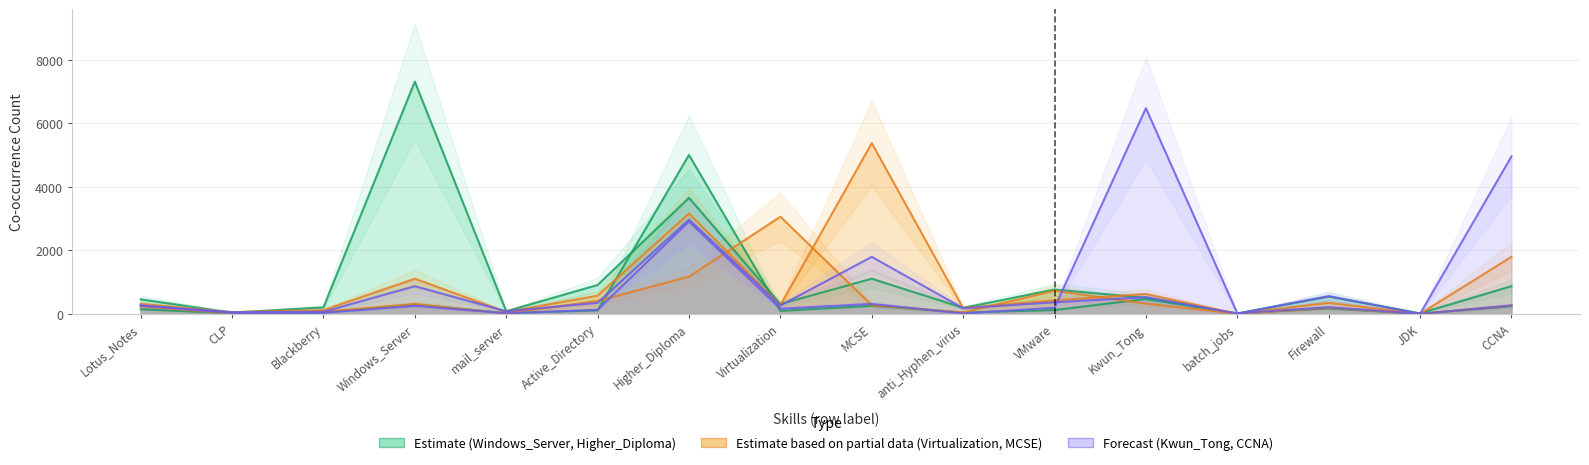

Where is Higher_Diploma nearest to the value 2502?

Kwun_Tong